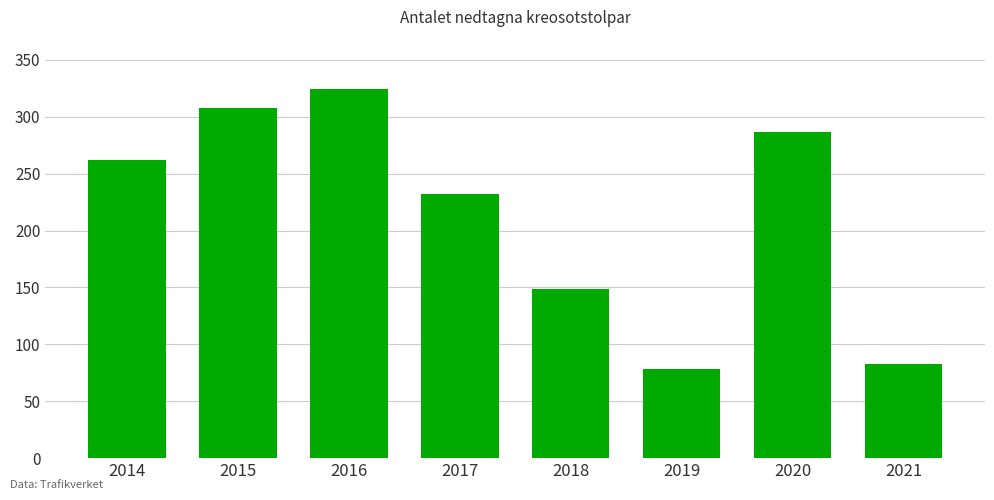

Count the number of data series in this chart.

1